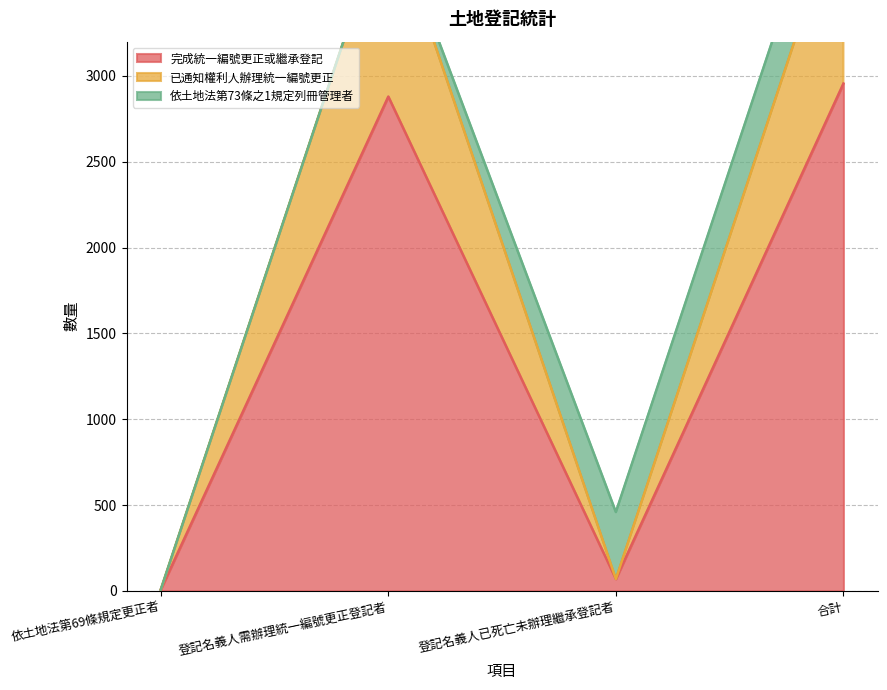

True or false: 完成統一編號更正或繼承登記 has more than 1 points higher than both neighbors.

False